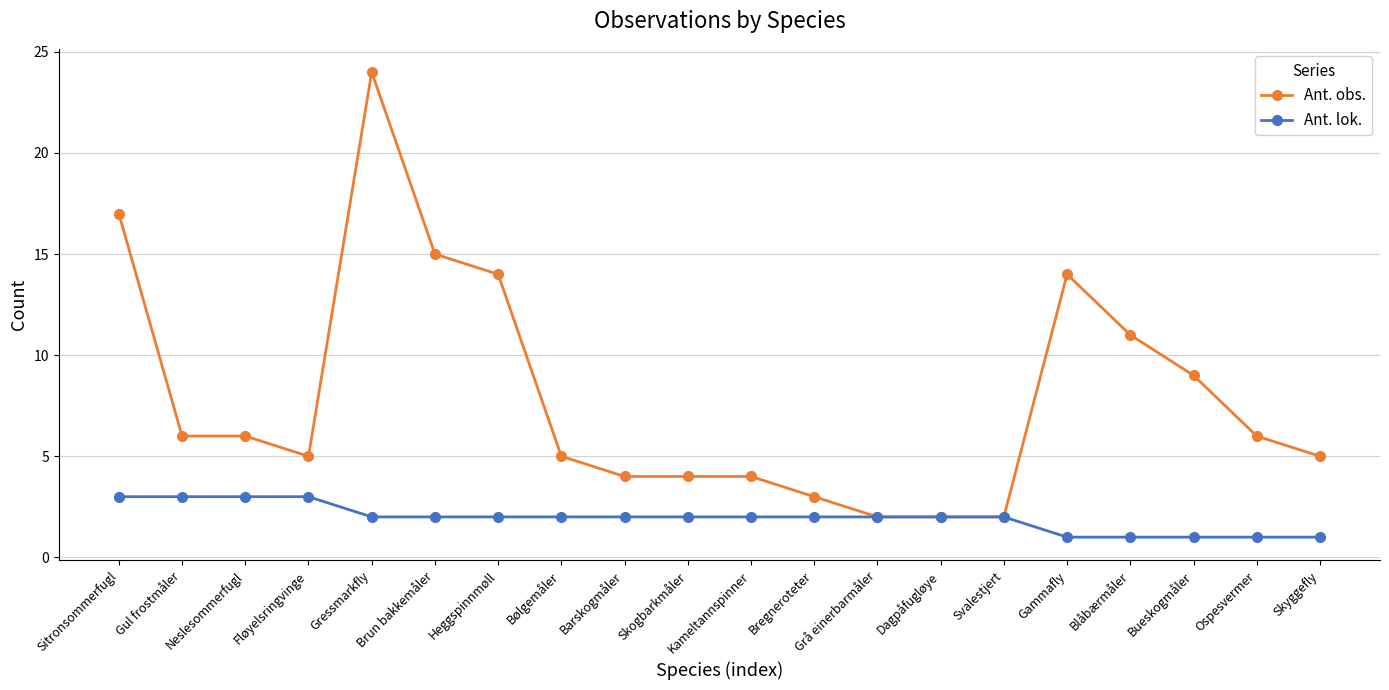

Reading left to right, what are all the values shown in this chart?

Ant. obs.: Sitronsommerfugl=17	Gul frostmåler=6	Neslesommerfugl=6	Fløyelsringvinge=5	Gressmarkfly=24	Brun bakkemåler=15	Heggspinnmøll=14	Bølgemåler=5	Barskogmåler=4	Skogbarkmåler=4	Kameltannspinner=4	Bregneroteter=3	Grå einerbarmåler=2	Dagpåfugløye=2	Svalestjert=2	Gammafly=14	Blåbærmåler=11	Bueskogmåler=9	Ospesvermer=6	Skyggefly=5
Ant. lok.: Sitronsommerfugl=3	Gul frostmåler=3	Neslesommerfugl=3	Fløyelsringvinge=3	Gressmarkfly=2	Brun bakkemåler=2	Heggspinnmøll=2	Bølgemåler=2	Barskogmåler=2	Skogbarkmåler=2	Kameltannspinner=2	Bregneroteter=2	Grå einerbarmåler=2	Dagpåfugløye=2	Svalestjert=2	Gammafly=1	Blåbærmåler=1	Bueskogmåler=1	Ospesvermer=1	Skyggefly=1